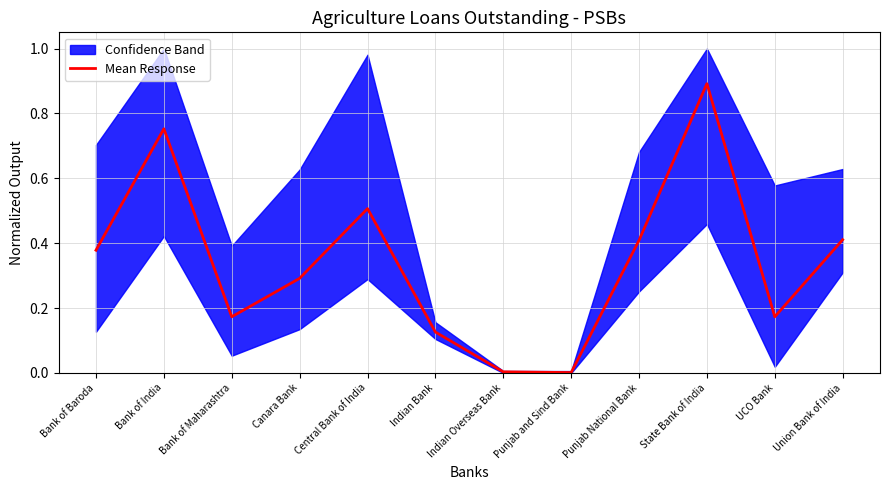

What is the maximum value shown in the chart?

0.9